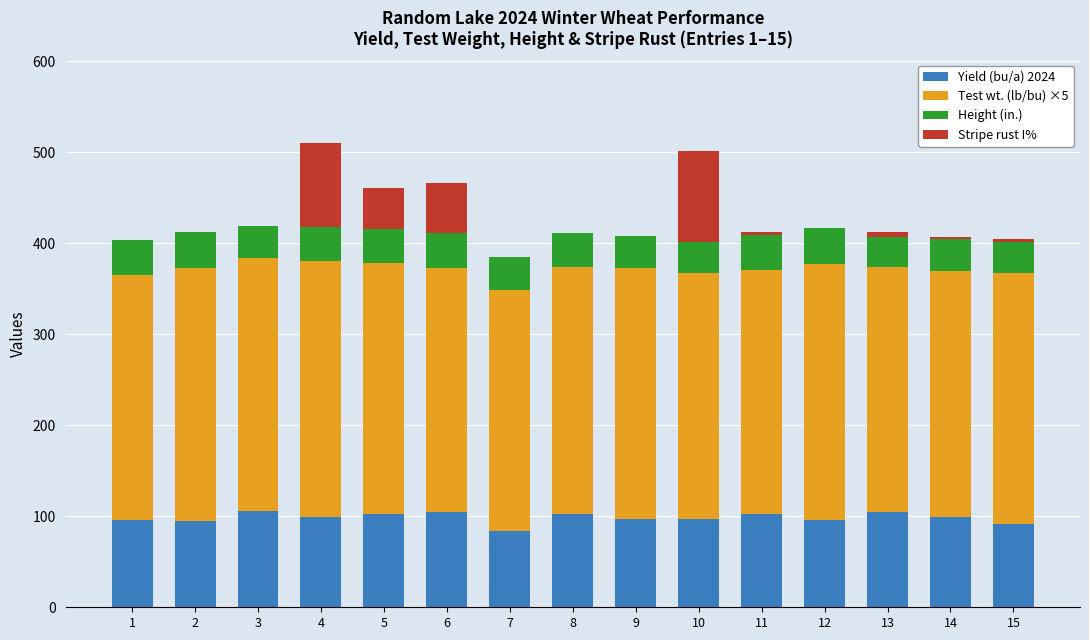

What is the sum of all Yield (bu/a) 2024 values?

1477.0